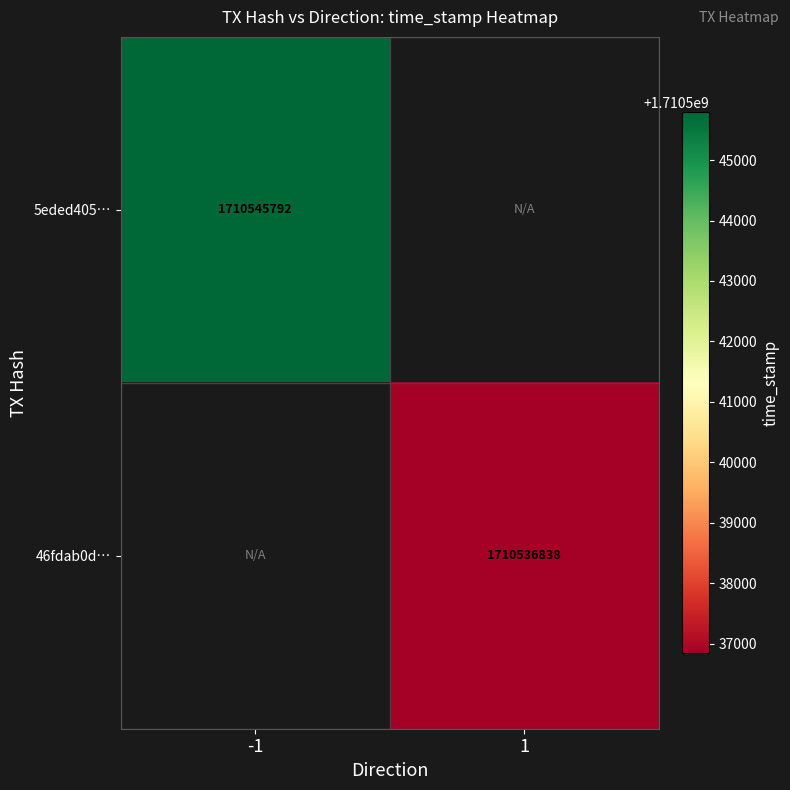

Count the number of data series in this chart.

2